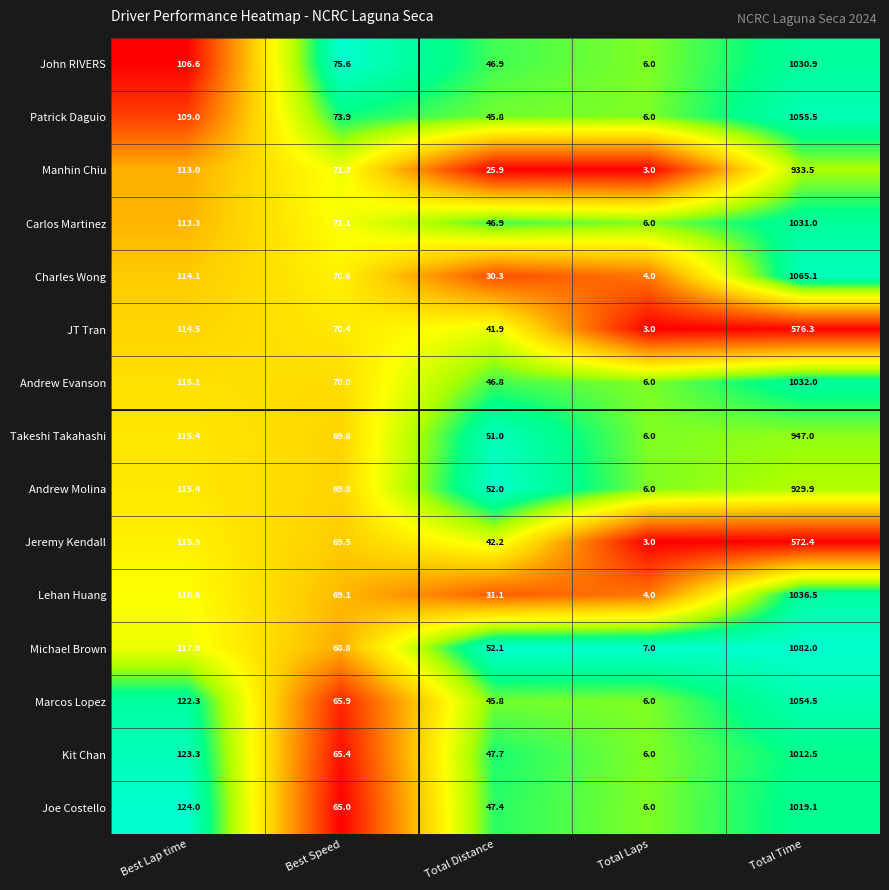

Where is John RIVERS nearest to the value 518?

Best Lap time